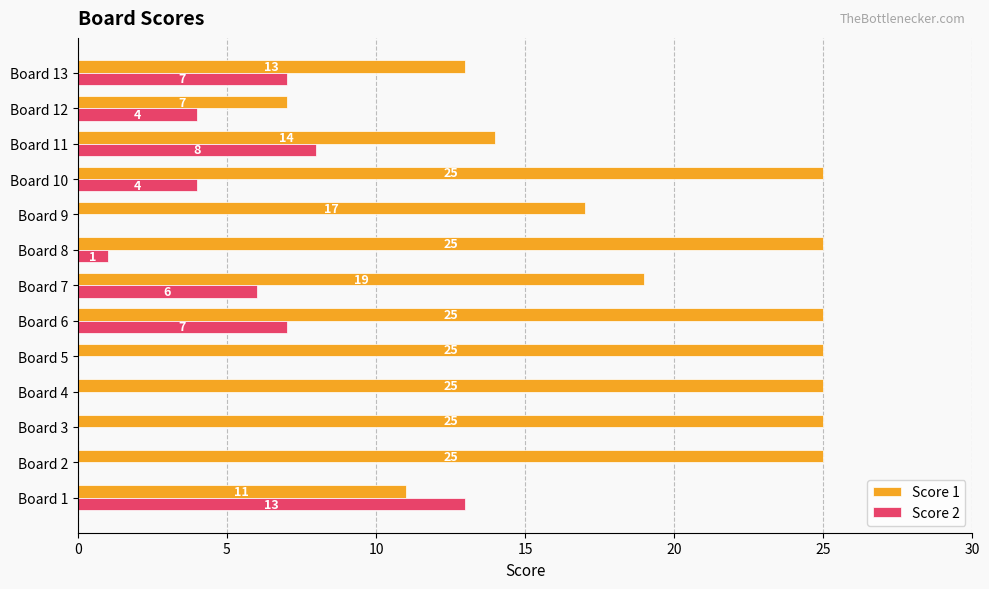

What is the sum of all Score 1 values?

256